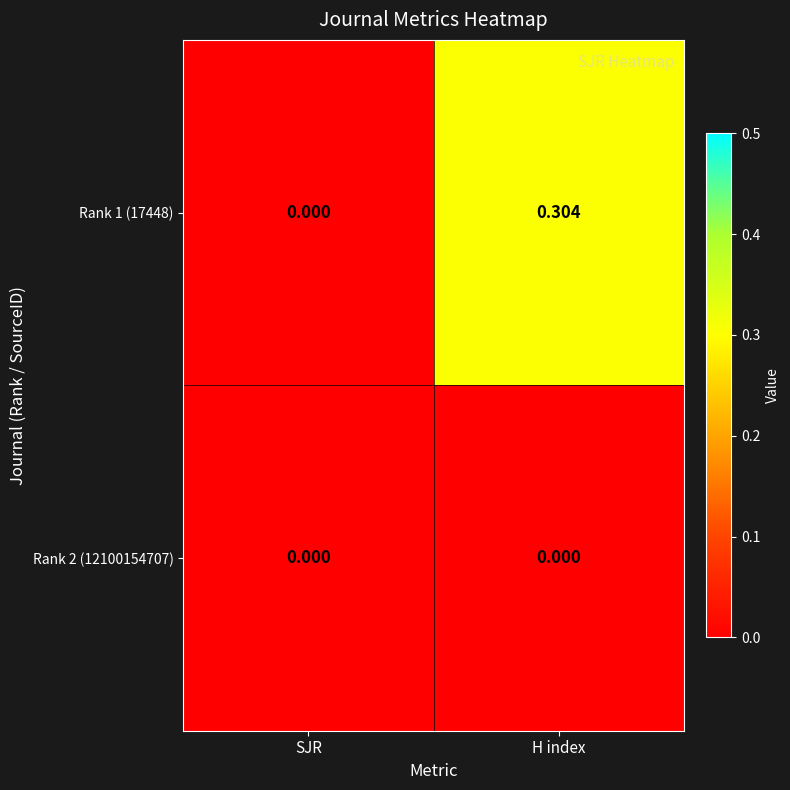

Which series changed the most between SJR and H index?

Rank 1 (17448)